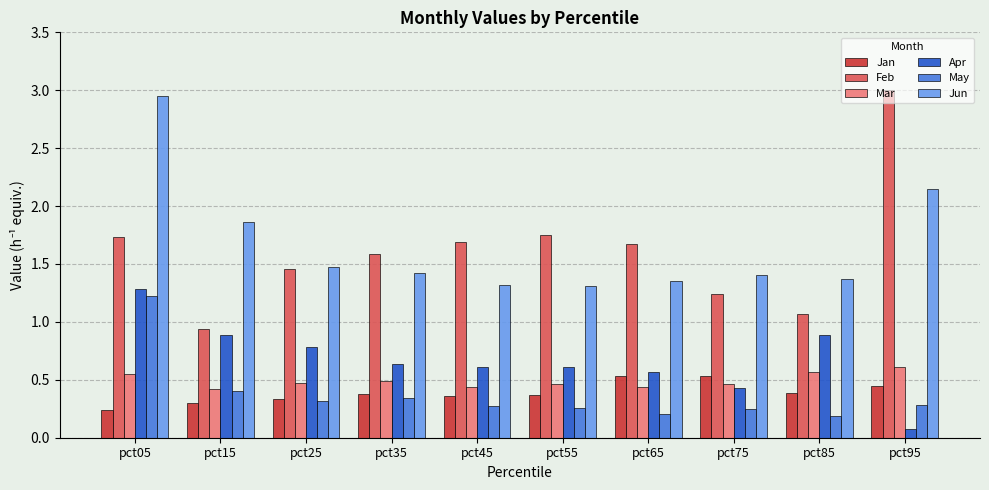

What is the sum of the Jan values at pct85 and pct05?

0.6